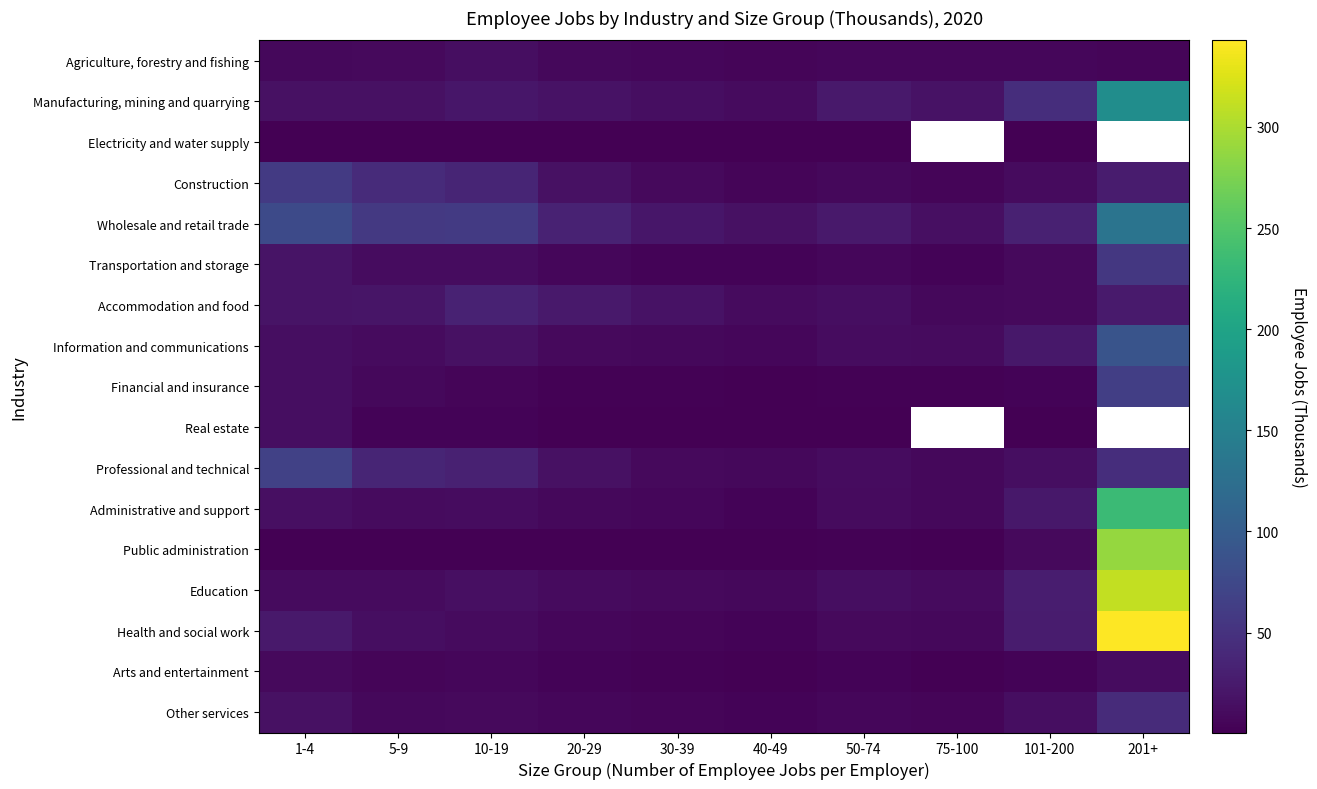

What is the lowest value of the Manufacturing, mining and quarrying series?

10.1